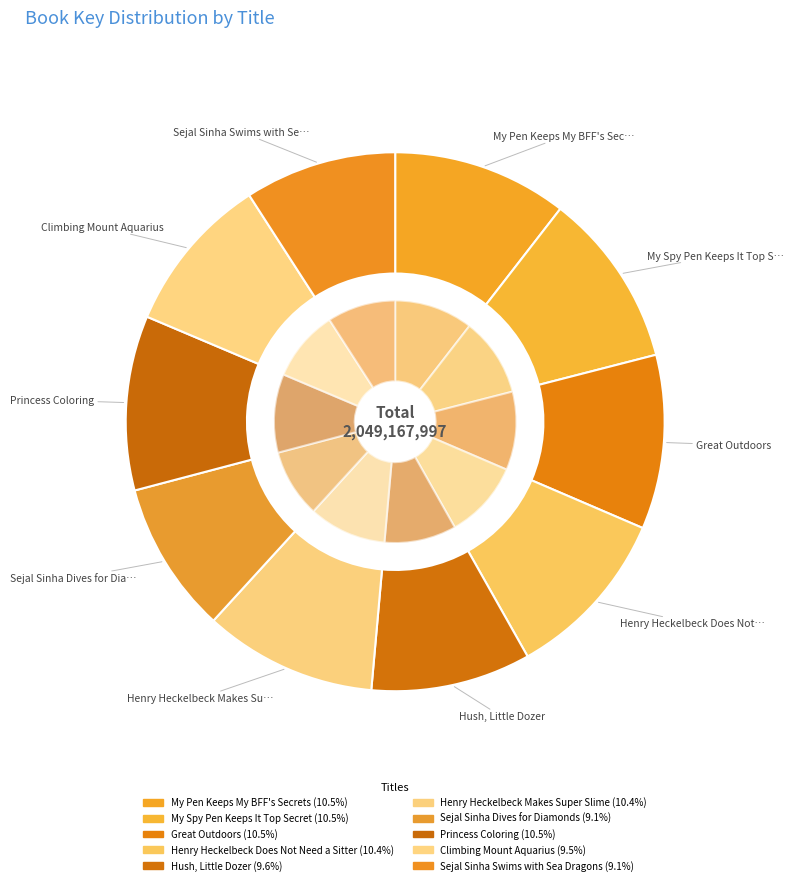

Between Climbing Mount Aquarius and Sejal Sinha Dives for Diamonds, which is larger?

Climbing Mount Aquarius